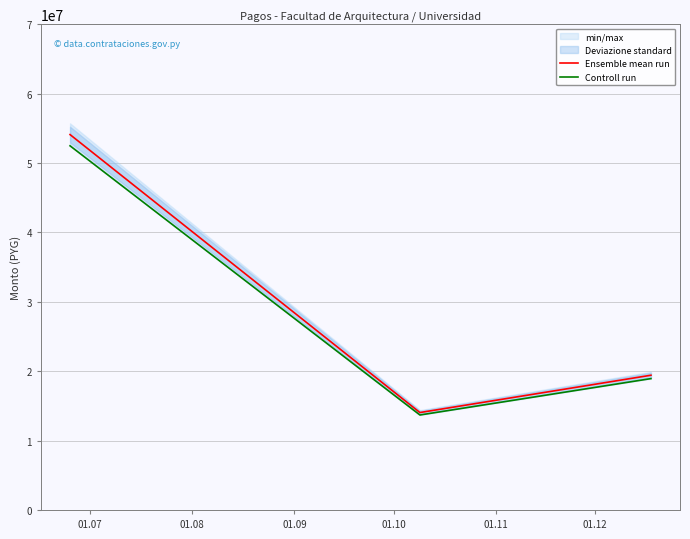

What is the highest value of the Ensemble mean run series?

54088452.0